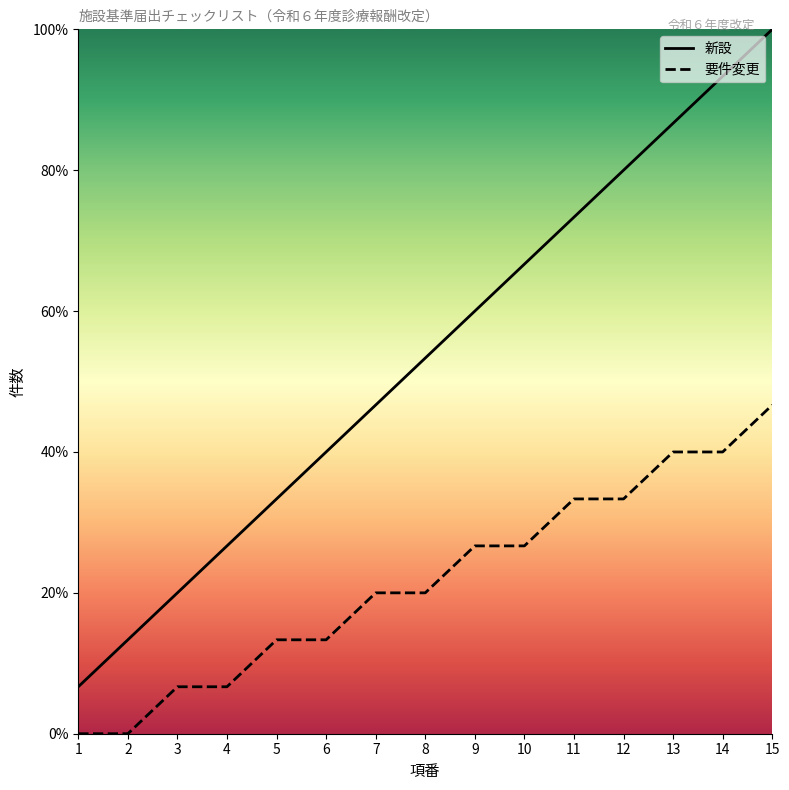

What are all the series names shown in the legend?

新設, 要件変更